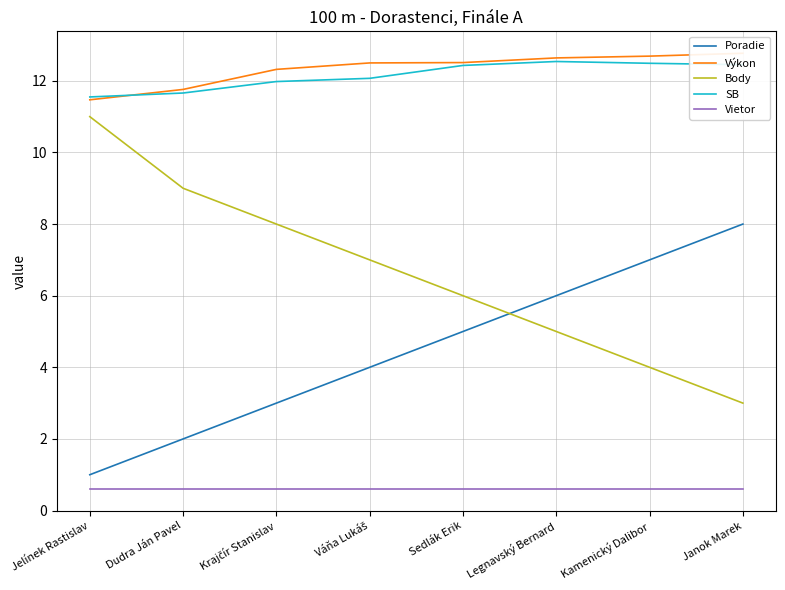

Reading right to left, extract all data points from this chart.

Poradie: Janok Marek=8.0	Kamenický Dalibor=7.0	Legnavský Bernard=6.0	Sedlák Erik=5.0	Váňa Lukáš=4.0	Krajčír Stanislav=3.0	Dudra Ján Pavel=2.0	Jelínek Rastislav=1.0
Výkon: Janok Marek=12.8	Kamenický Dalibor=12.7	Legnavský Bernard=12.6	Sedlák Erik=12.5	Váňa Lukáš=12.5	Krajčír Stanislav=12.3	Dudra Ján Pavel=11.8	Jelínek Rastislav=11.5
Body: Janok Marek=3.0	Kamenický Dalibor=4.0	Legnavský Bernard=5.0	Sedlák Erik=6.0	Váňa Lukáš=7.0	Krajčír Stanislav=8.0	Dudra Ján Pavel=9.0	Jelínek Rastislav=11.0
SB: Janok Marek=12.4	Kamenický Dalibor=12.5	Legnavský Bernard=12.5	Sedlák Erik=12.4	Váňa Lukáš=12.1	Krajčír Stanislav=12.0	Dudra Ján Pavel=11.7	Jelínek Rastislav=11.6
Vietor: Janok Marek=0.6	Kamenický Dalibor=0.6	Legnavský Bernard=0.6	Sedlák Erik=0.6	Váňa Lukáš=0.6	Krajčír Stanislav=0.6	Dudra Ján Pavel=0.6	Jelínek Rastislav=0.6